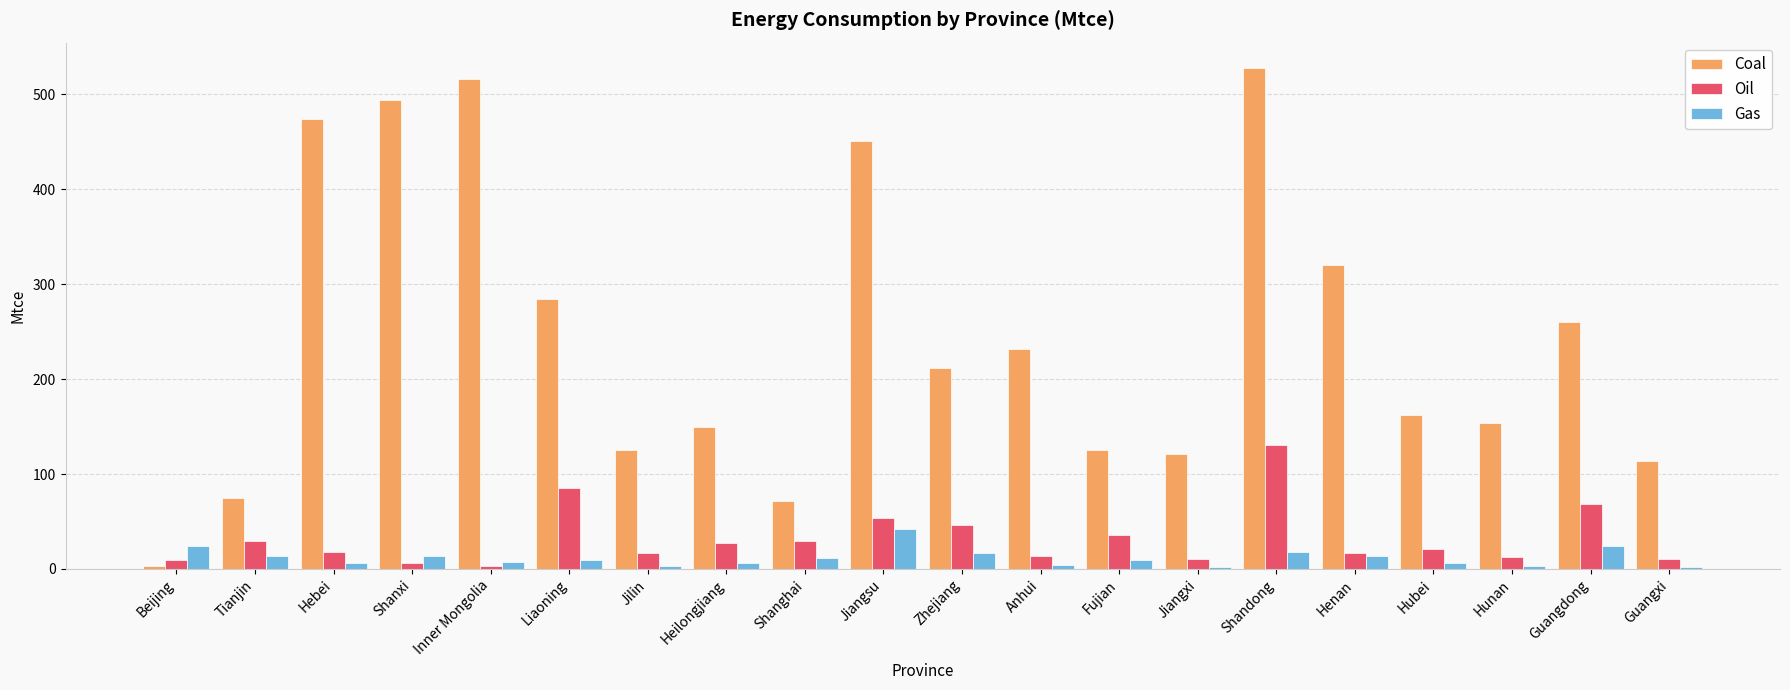

What is the difference between the second highest and second lowest values in the Gas series?

21.8